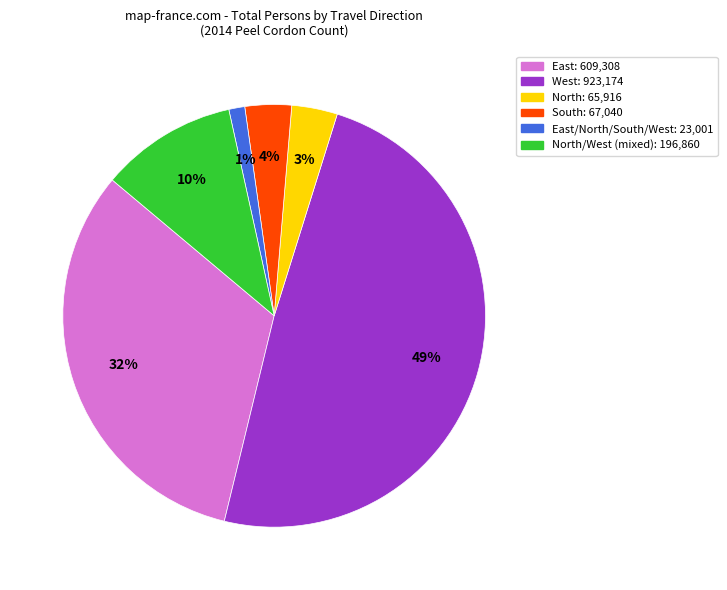

Is there any slice that represents more than half of the pie?

No